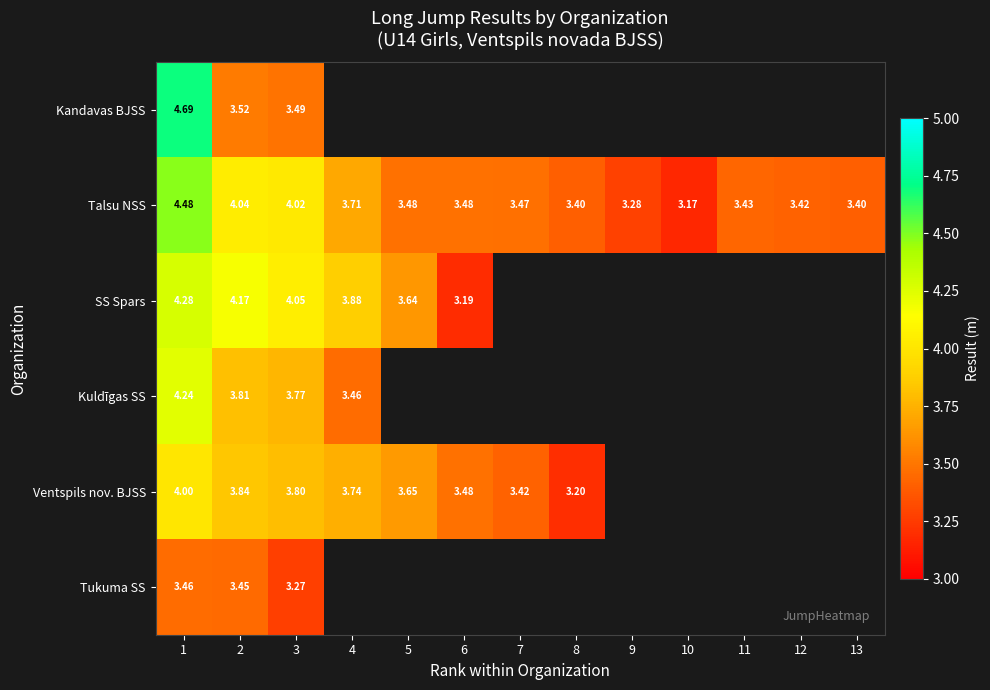

Which category has the lowest value in the Talsu NSS series?

10